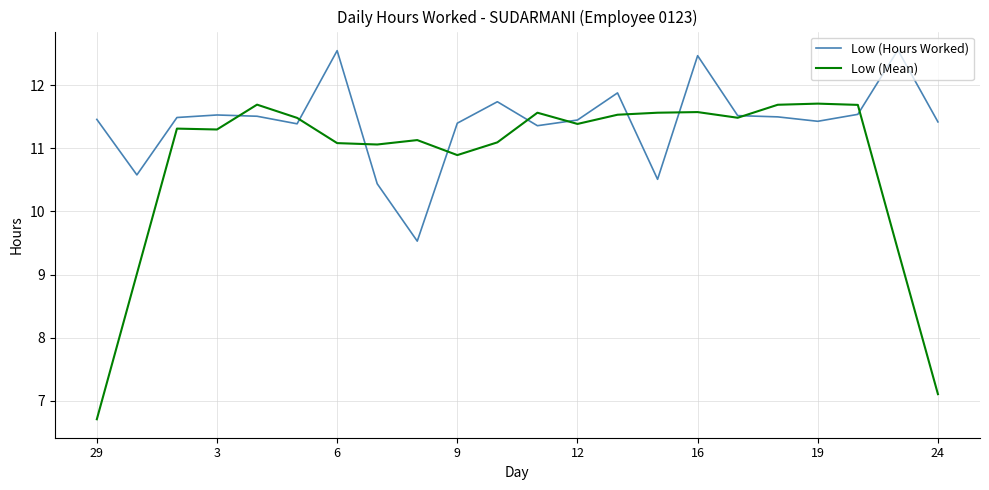

List the series in order of their peak value, lowest first.

Low (Mean), Low (Hours Worked)